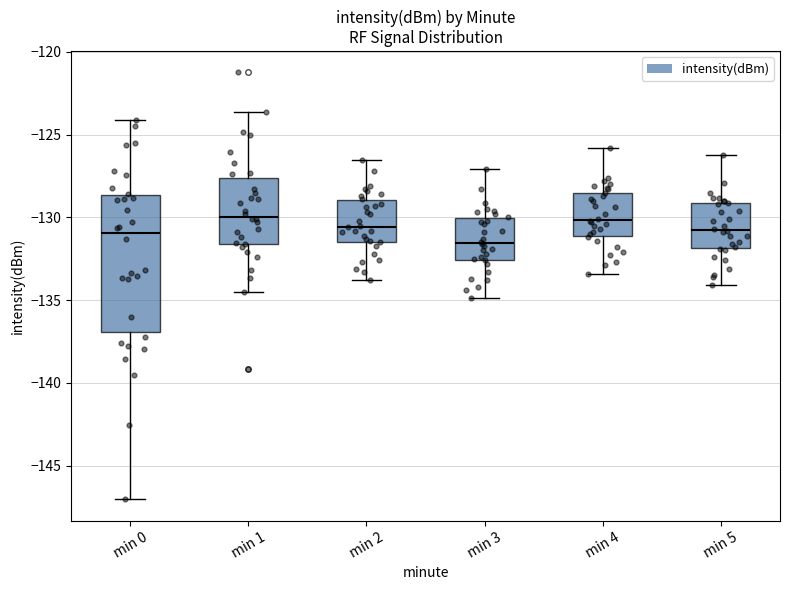

Where is the lower edge of the box for min 5 on the y-axis? The values are not printed on the chart, so give them approximately, as read against the axis.

-132.0